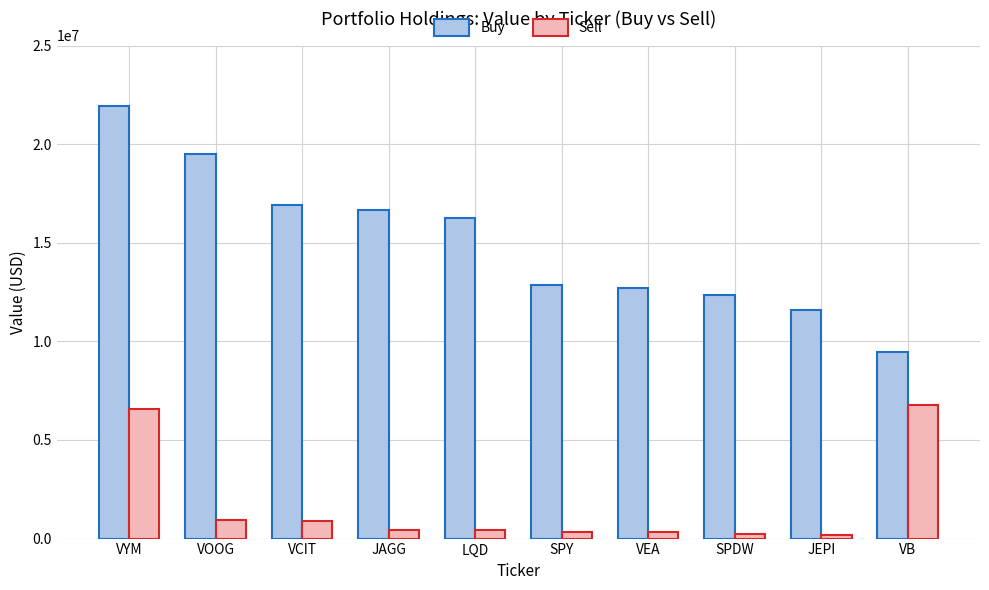

Is it true that Buy equals 11580690 at JEPI?

True